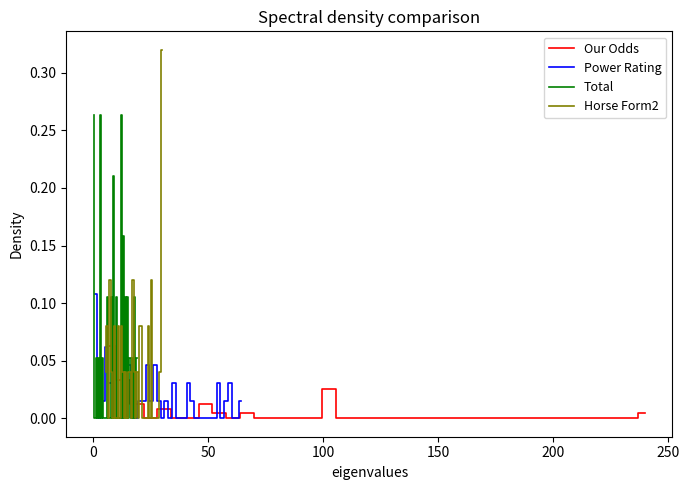

The Horse Form2 series shows 0.1 at 8. True or false?

False